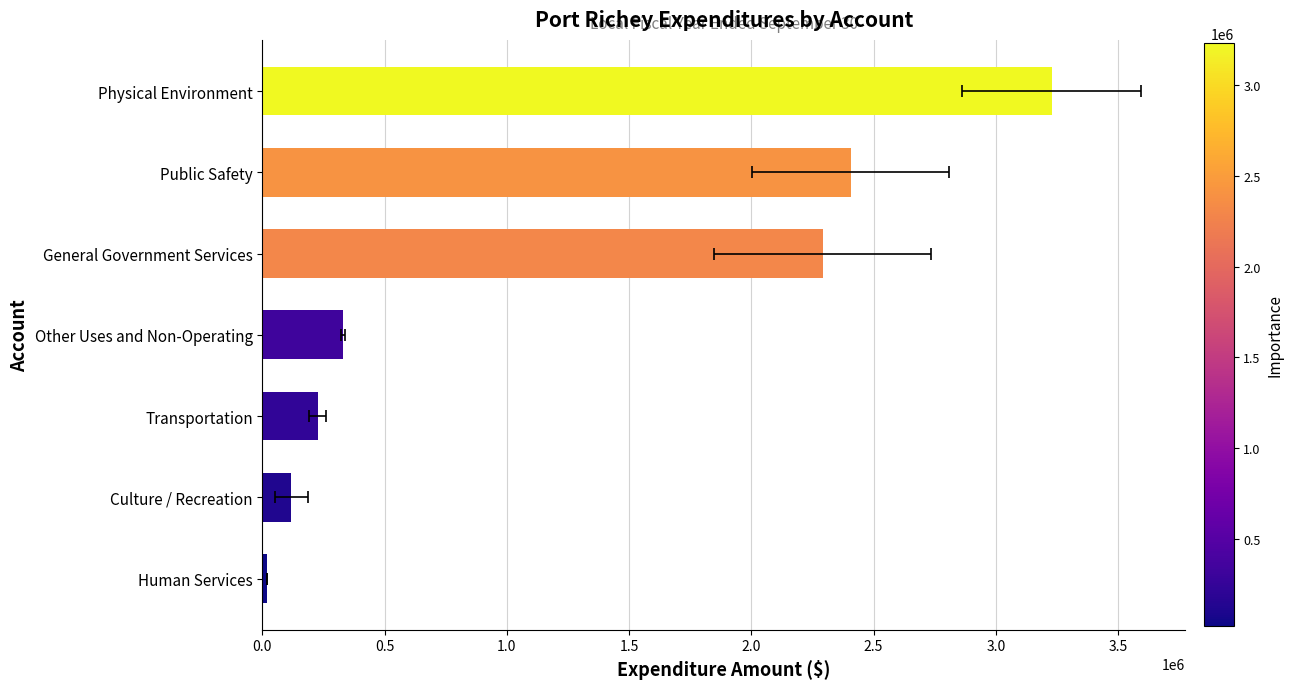

Is it true that the value at Culture / Recreation is 118408?

True